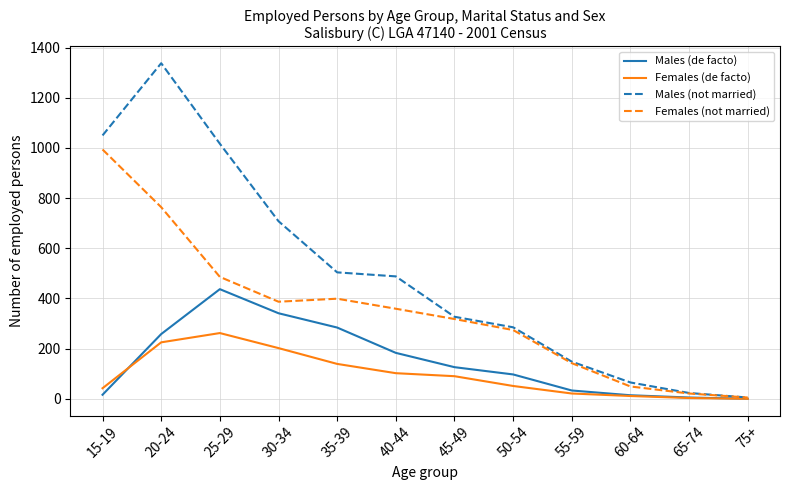

What is the difference between the highest and lowest values at 30-34?

506